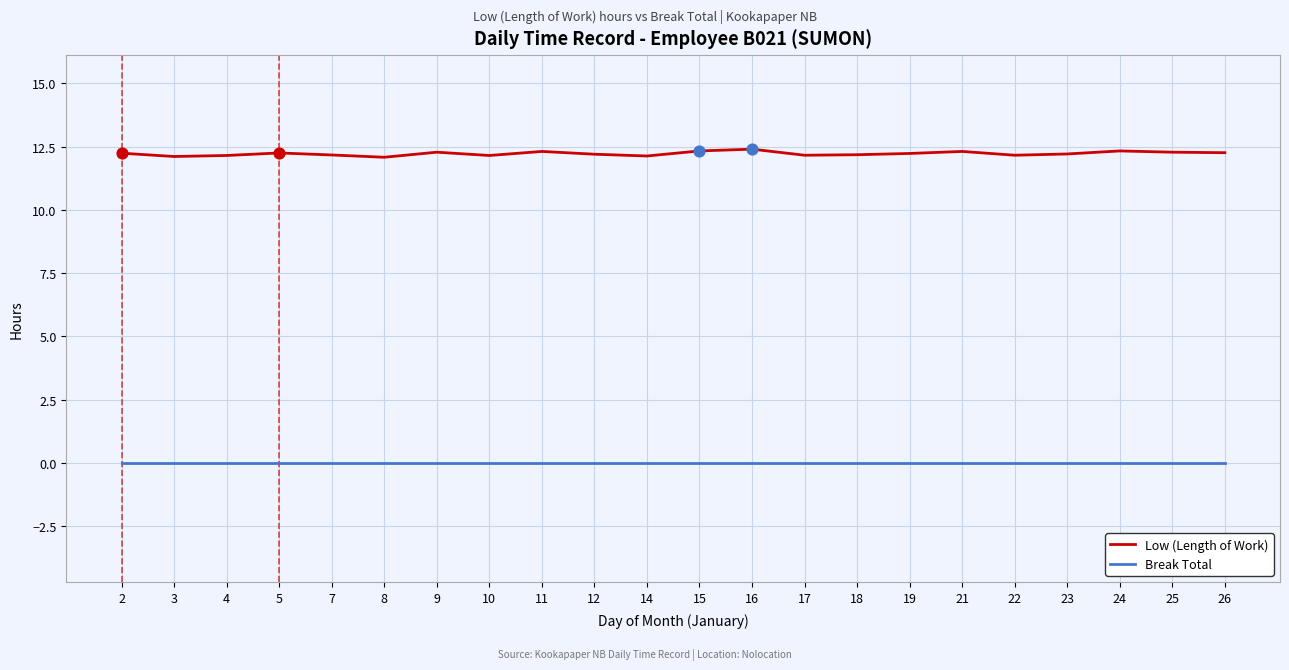

Which series has the largest total across all categories?

Low (Length of Work)